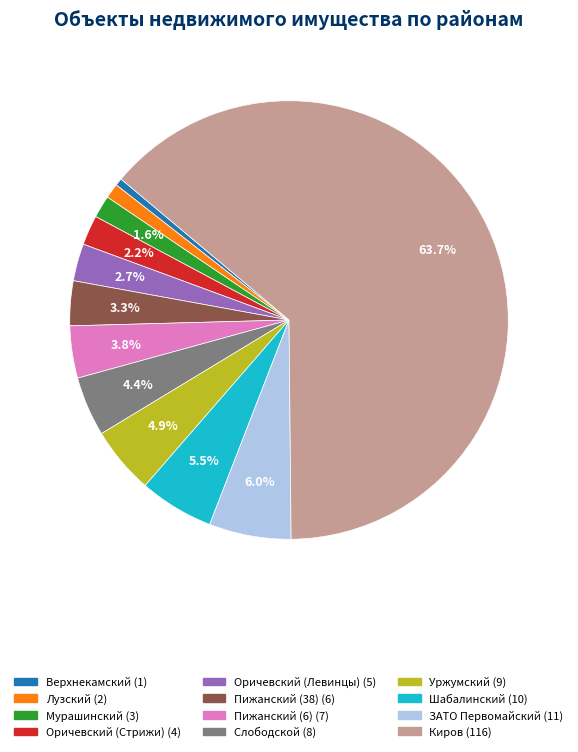

True or false: Лузский accounts for 11% of the total.

False